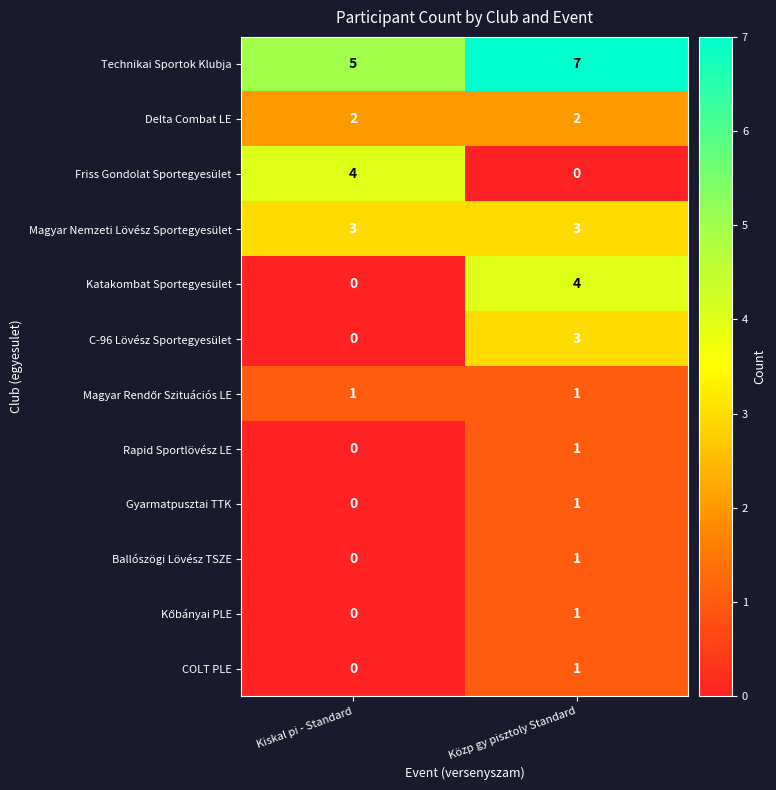

Is the value of Delta Combat LE at Kiskal pi - Standard greater than the value of Technikai Sportok Klubja at Közp gy pisztoly Standard?

No